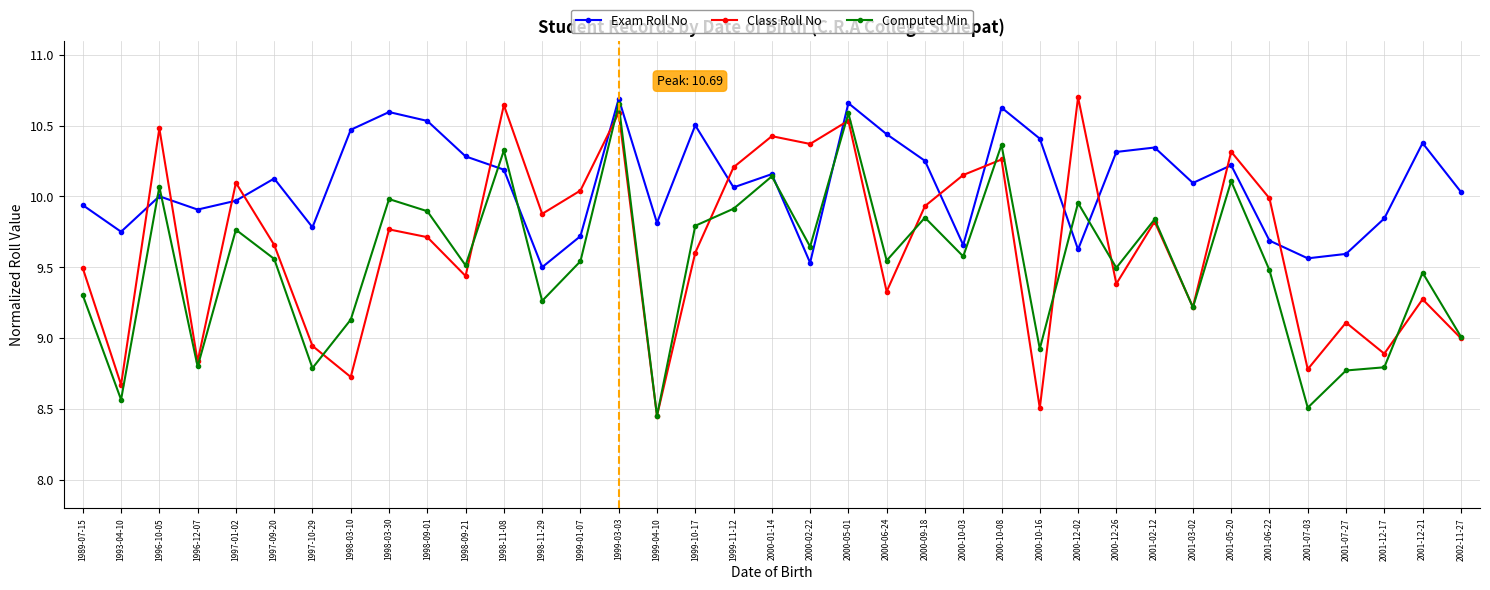

At which category does Exam Roll No reach its first local valley?

1993-04-10